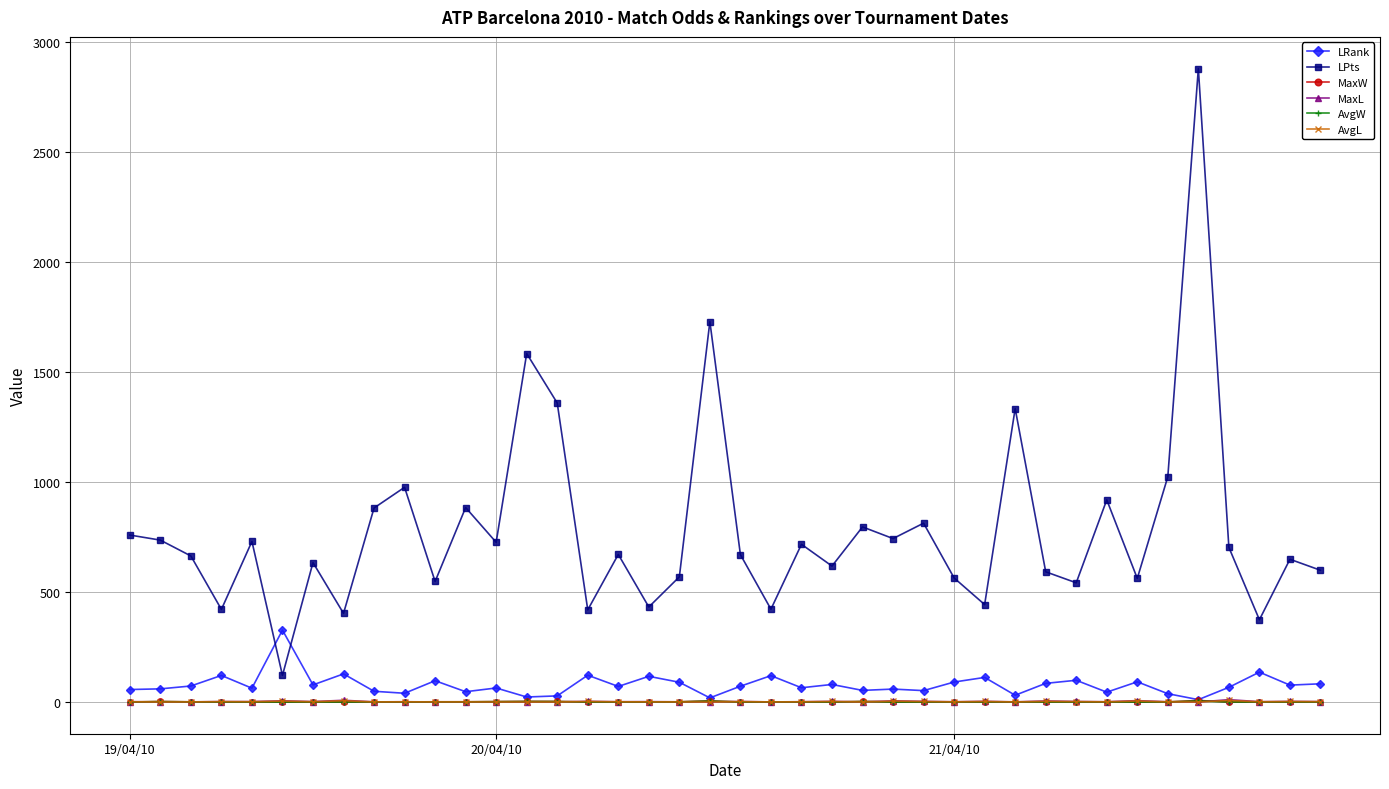

In MaxL, how many points are lower than both neighbors (excluding endpoints)?

15